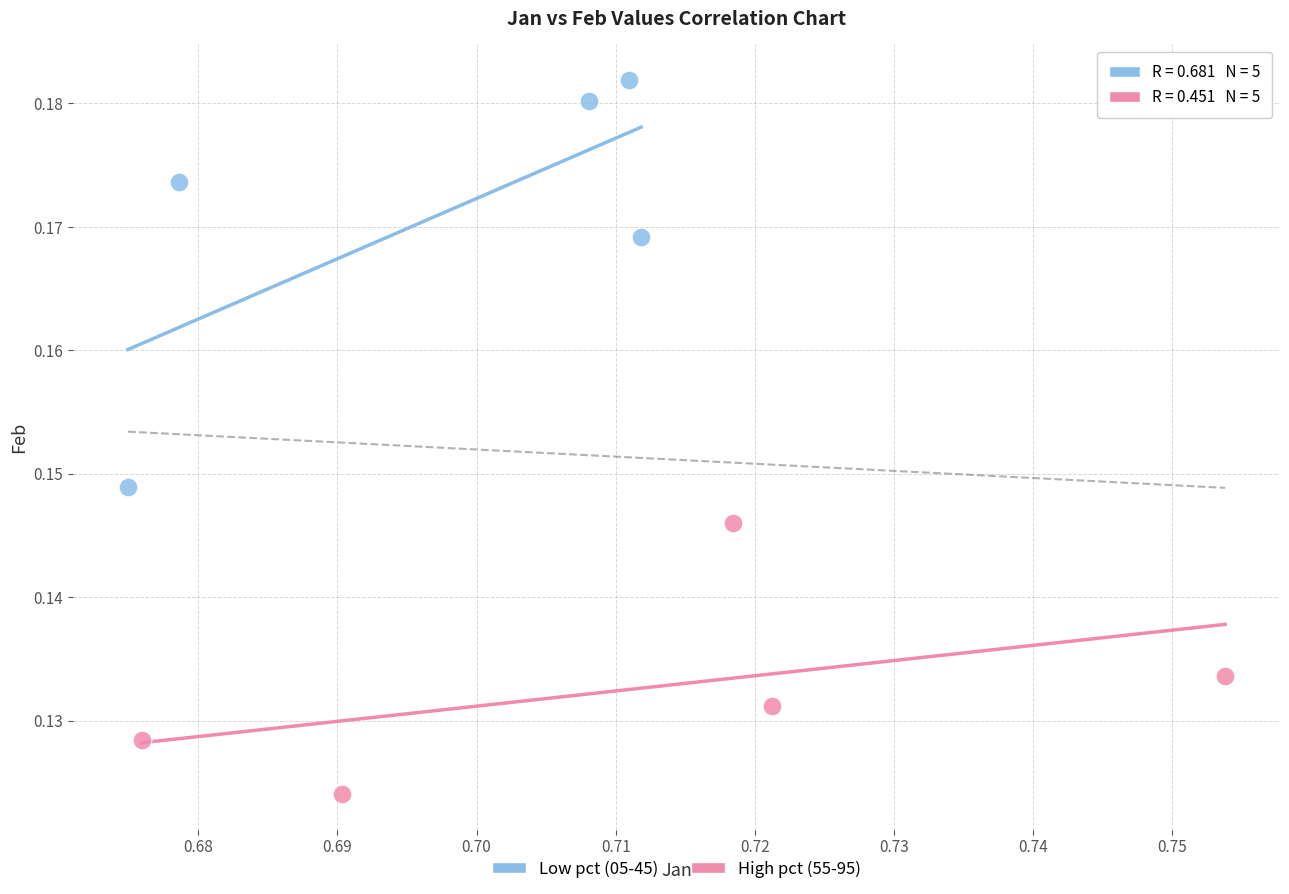

Which series reaches the minimum Y coordinate?

High pct (55-95)